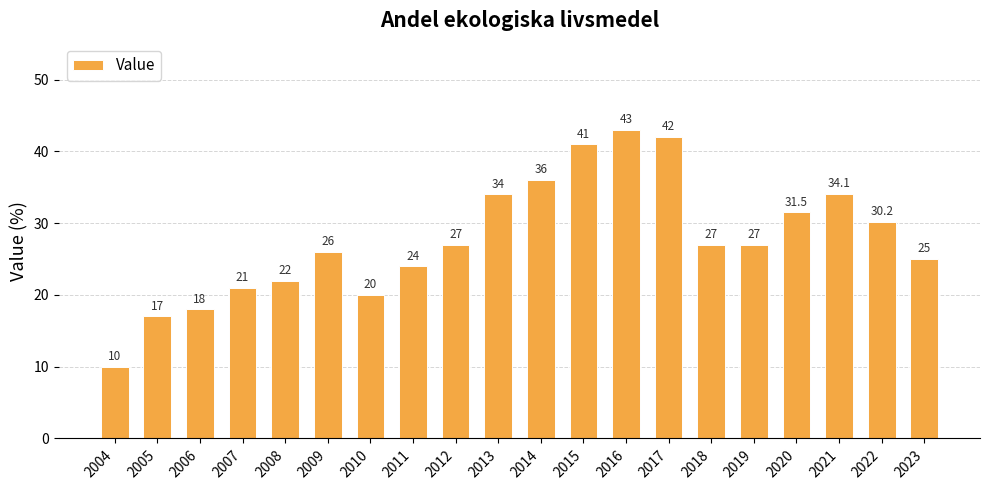

What is the maximum value shown in the chart?

43.0